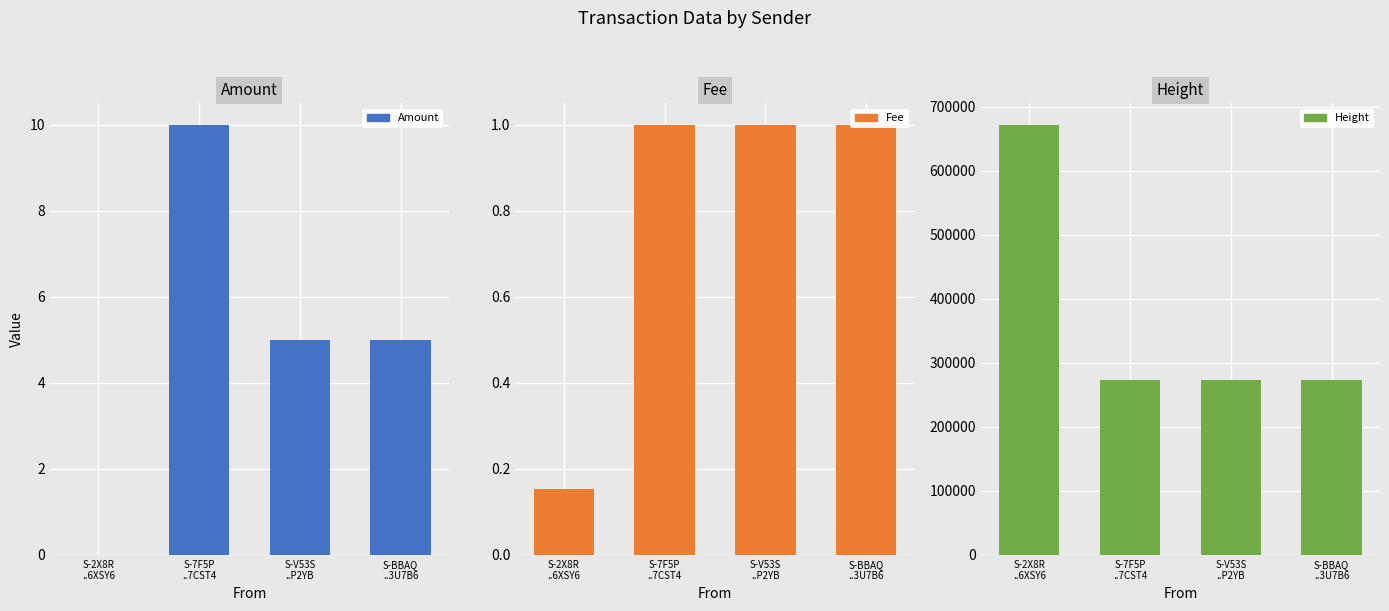

Rank the series at S-BBAQ
..3U7B6 from highest to lowest value.

Height, Amount, Fee